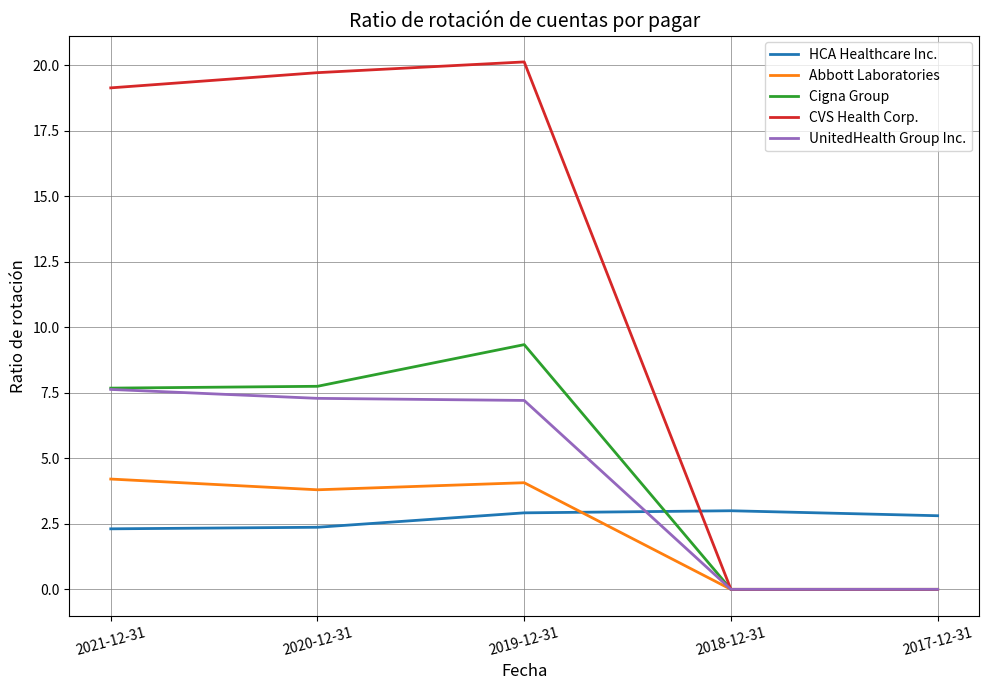

How many times do HCA Healthcare Inc. and CVS Health Corp. cross each other?

1